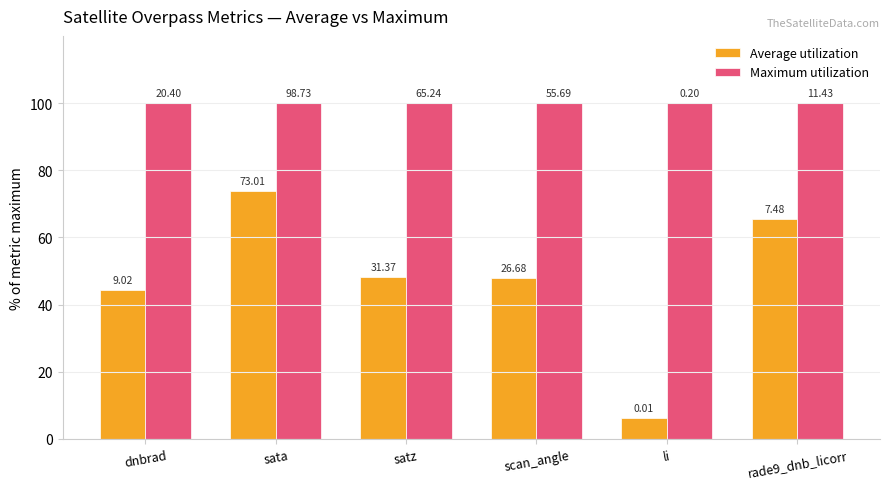

At how many categories does at least one series exceed 91?

6